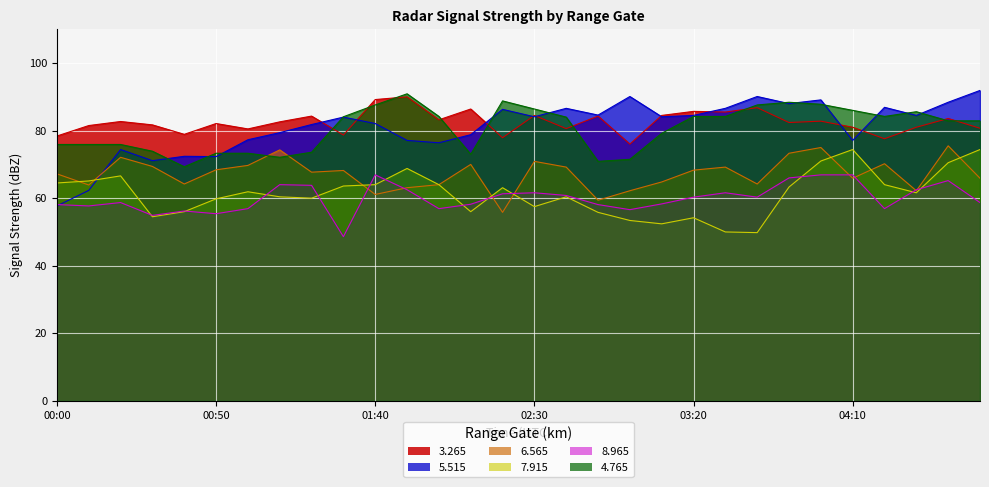

What is the approximate value of   5.515 at 04:00?

89.1